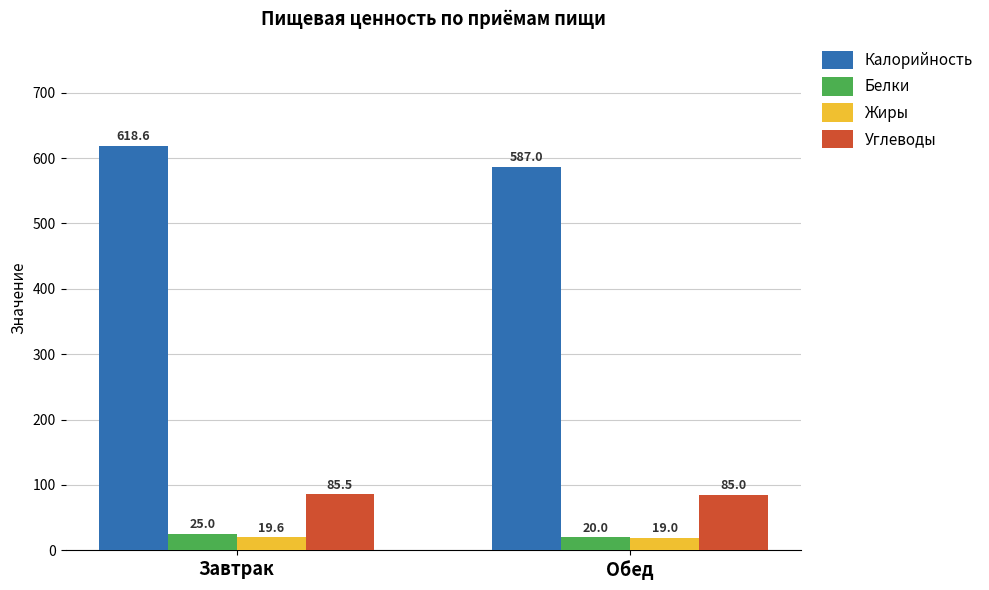

Reading right to left, list all the values displayed in this chart.

Калорийность: Обед=587.0	Завтрак=618.6
Белки: Обед=20.0	Завтрак=25.0
Жиры: Обед=19.0	Завтрак=19.6
Углеводы: Обед=85.0	Завтрак=85.5